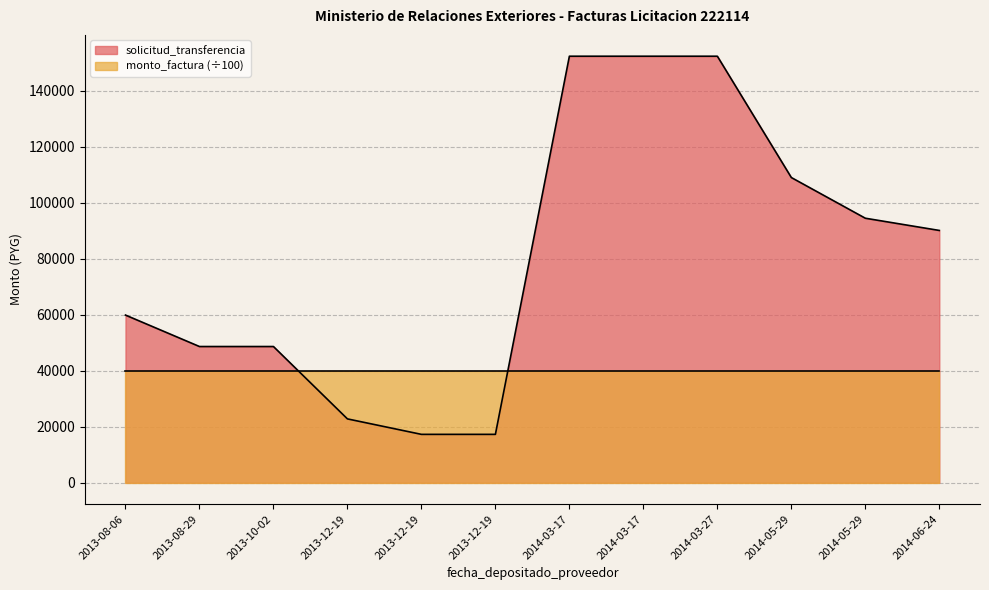

The chart shows a value of 11160 at 2013-10-02. True or false?

False